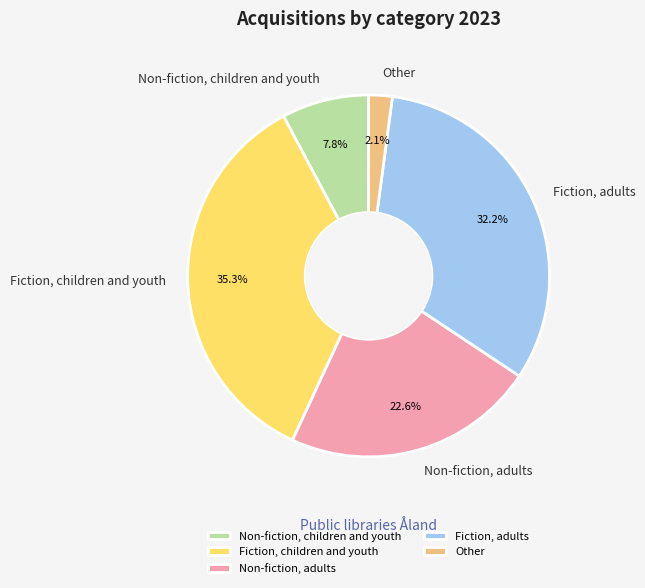

To the nearest percent, what percentage of the pie is Fiction, children and youth?

35%